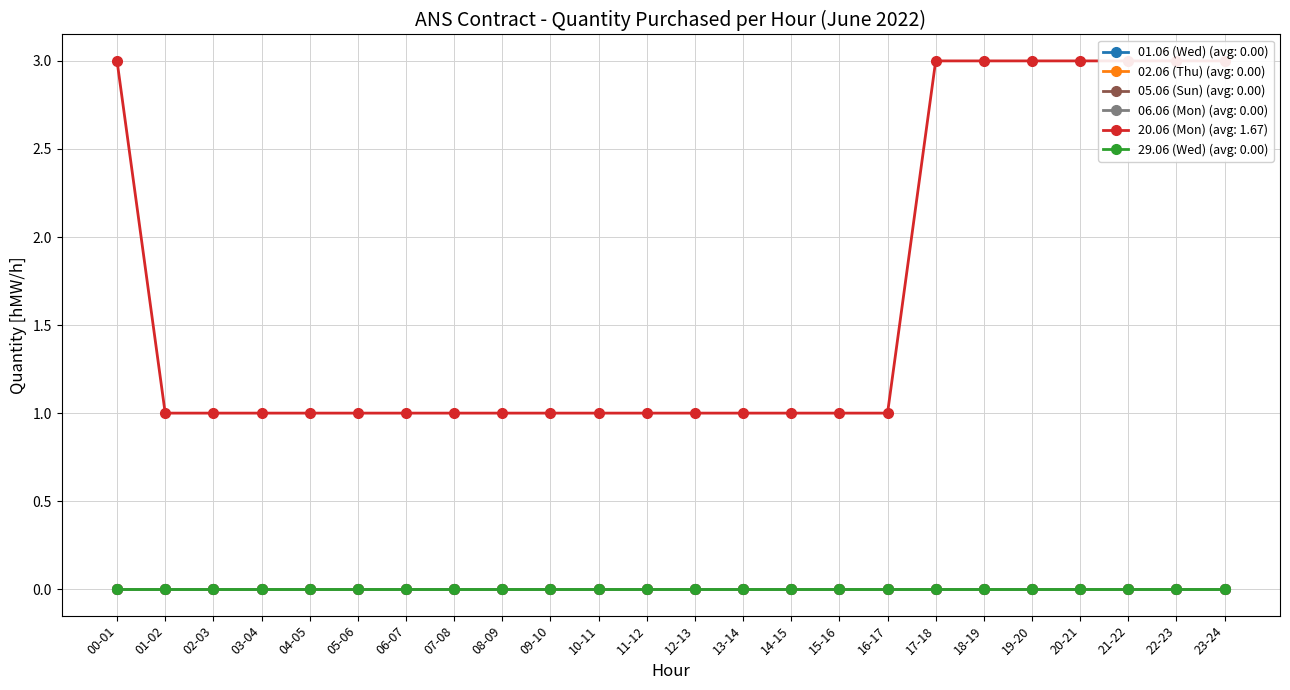

True or false: 29.06 (Wed) has more than 2 points higher than both neighbors.

False